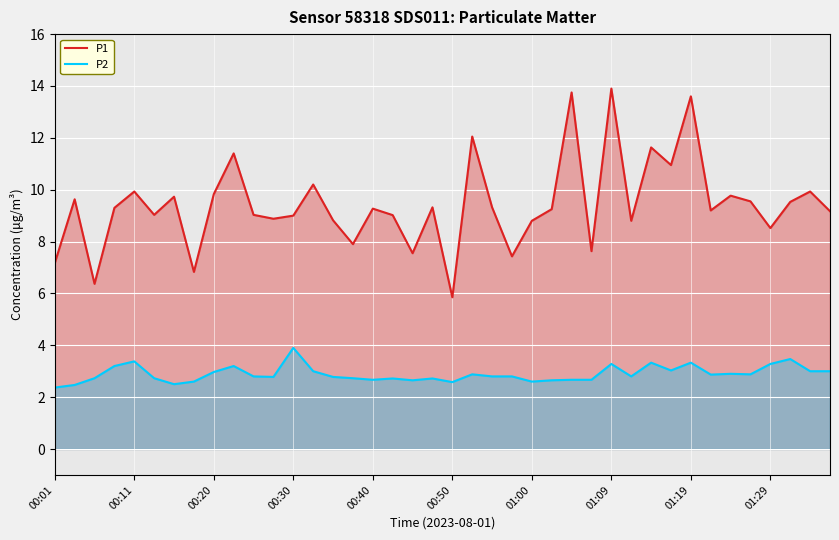

Where is P2 nearest to the value 3?

13